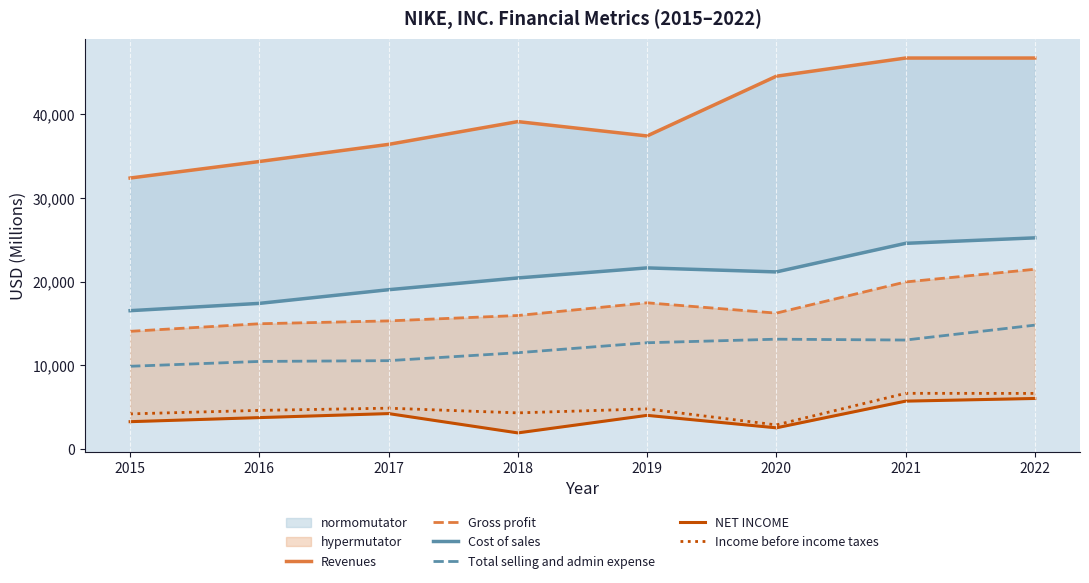

Rank the categories by Revenues value from lowest to highest.

2015, 2016, 2017, 2019, 2018, 2020, 2021, 2022